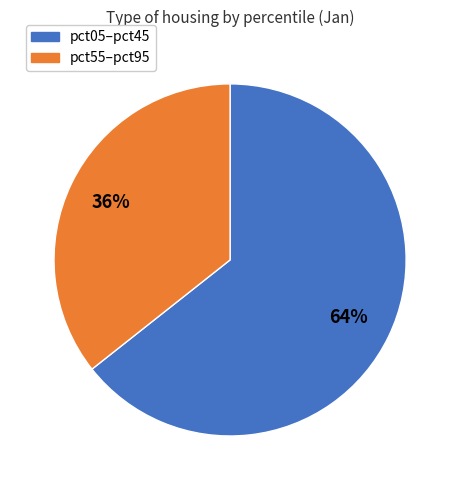

Is there a majority slice in this chart?

Yes